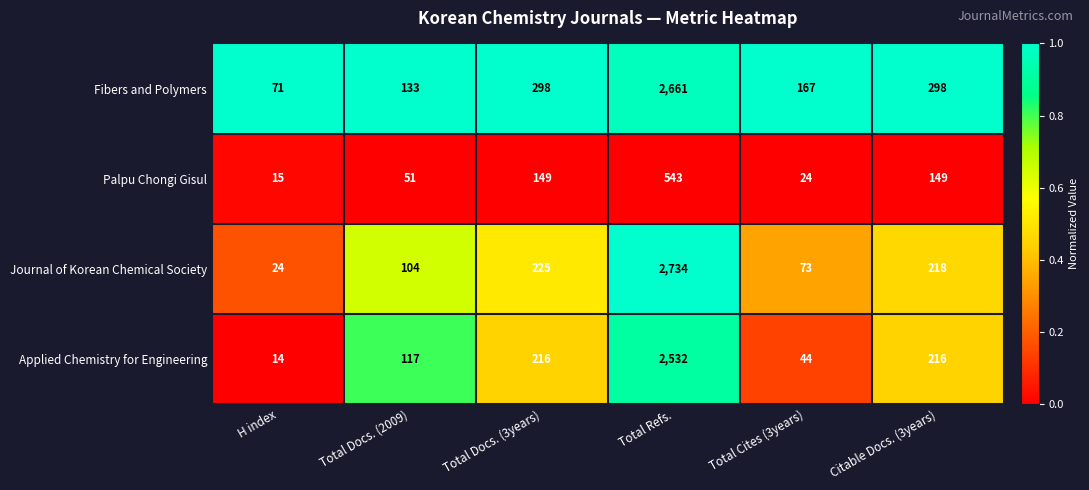

At Total Cites (3years), list the series in order from largest to smallest.

Fibers and Polymers, Journal of Korean Chemical Society, Applied Chemistry for Engineering, Palpu Chongi Gisul